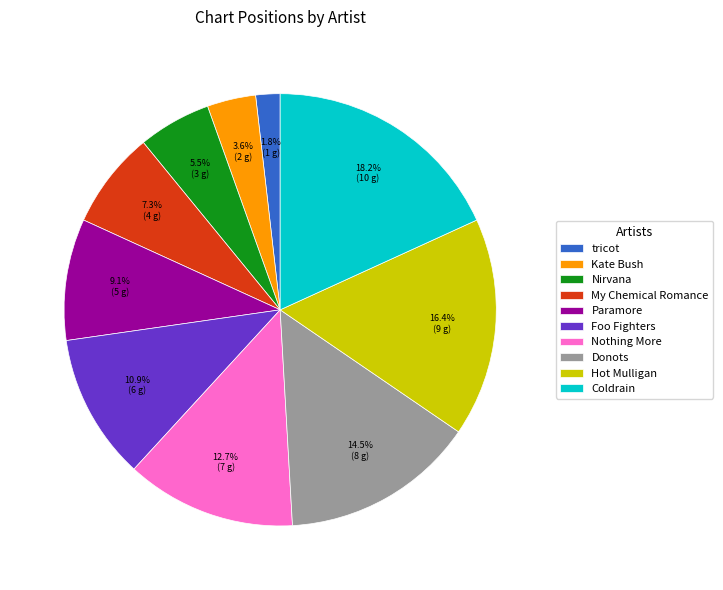

How many segments does this pie chart have?

10